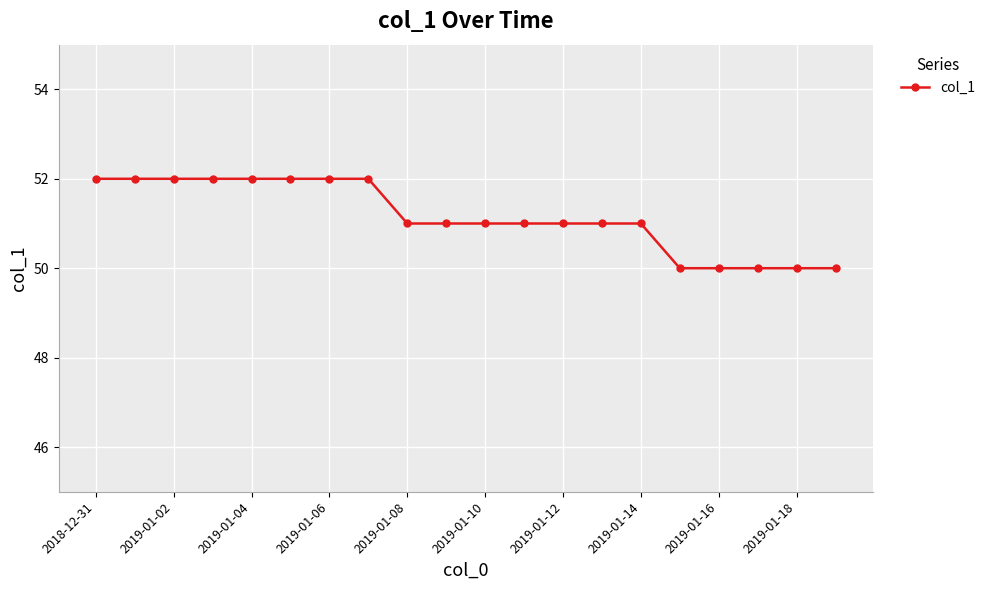

What is the value of the 10th point from the left?

51